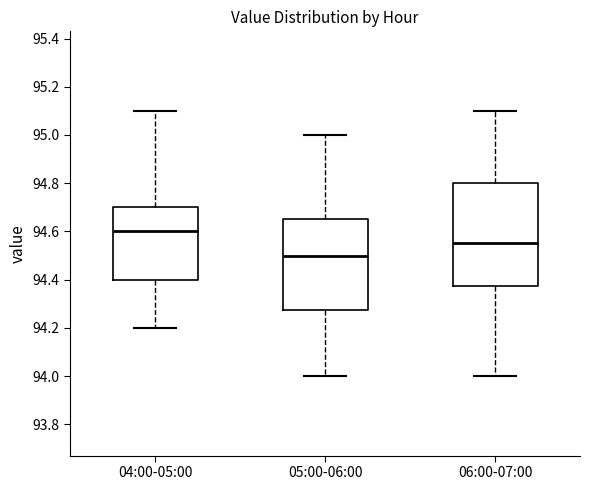

Where does the upper whisker of the box for 04:00-05:00 end on the y-axis? The values are not printed on the chart, so give them approximately, as read against the axis.

95.10